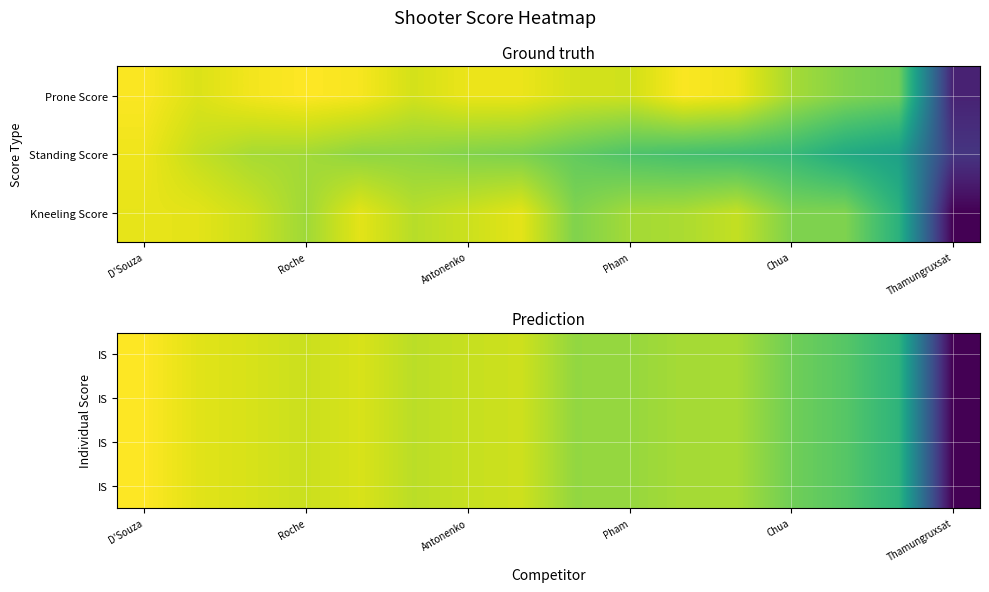

At how many categories does at least one series exceed 302?

15